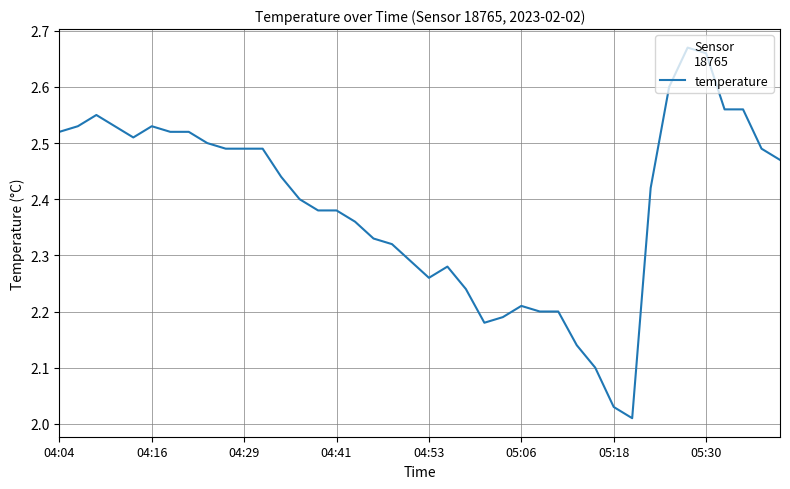

Does the chart display data point markers on the line(s)?

No